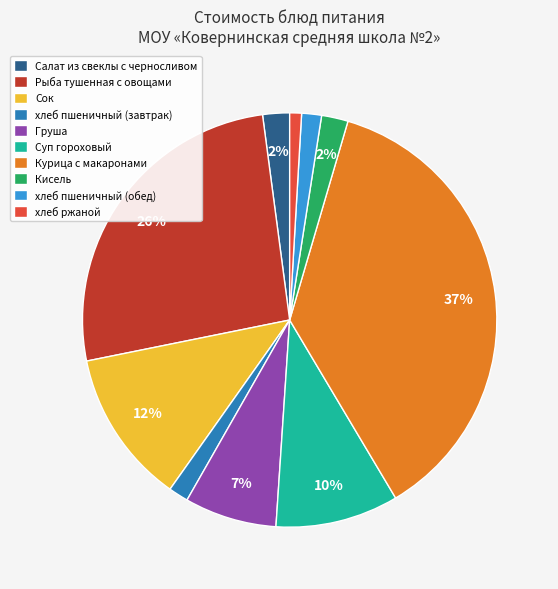

What is the largest slice in the pie chart?

Курица с макаронами